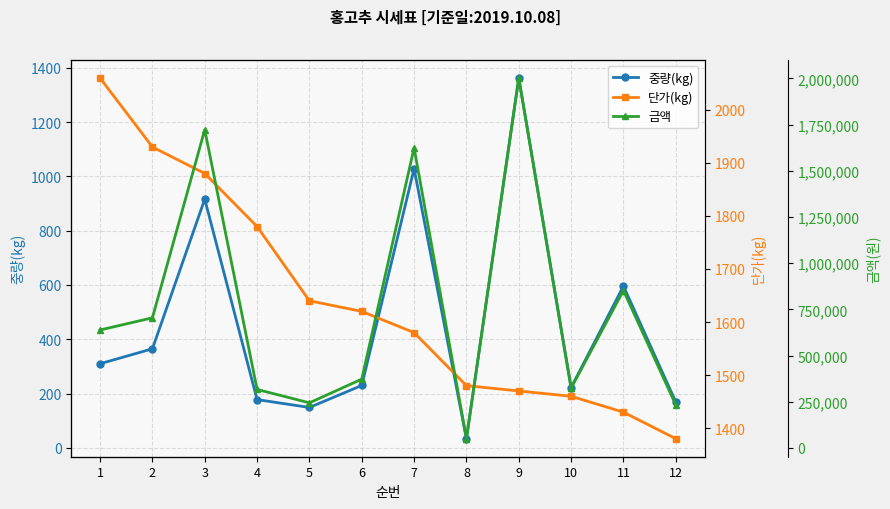

What is the value of the 중량(kg) point at the 9th from the left?

1362